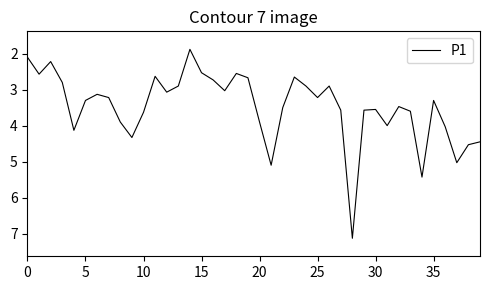

What is the greatest value displayed?

7.1